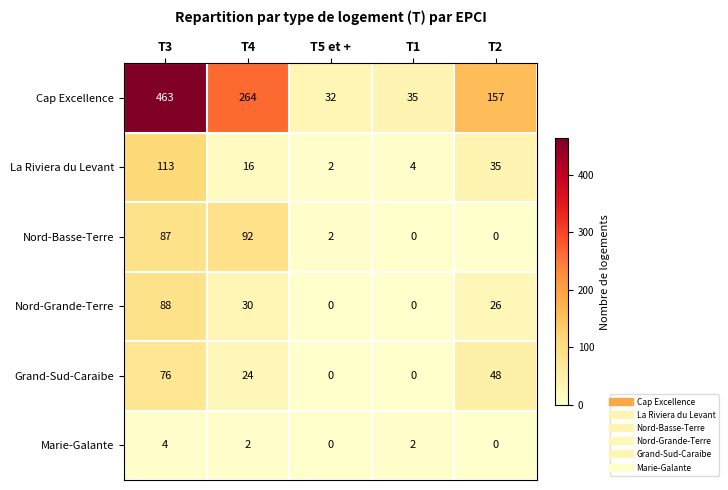

Which series has the widest spread of values?

Cap Excellence